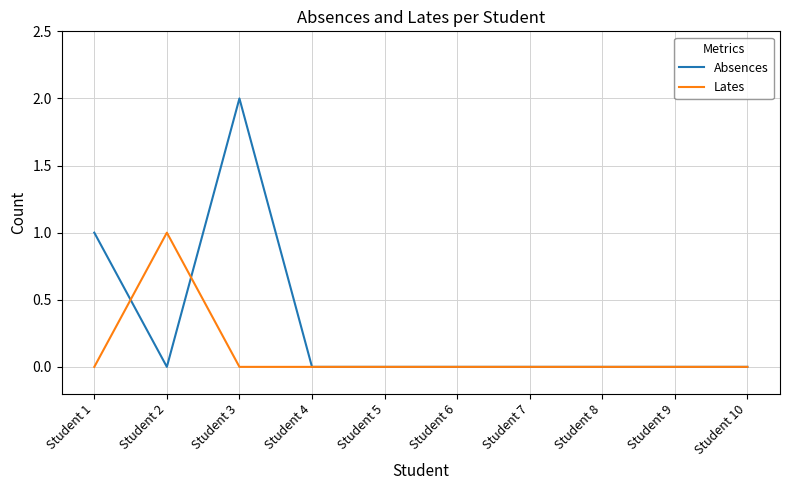

At which label does Absences reach its peak?

Student 3